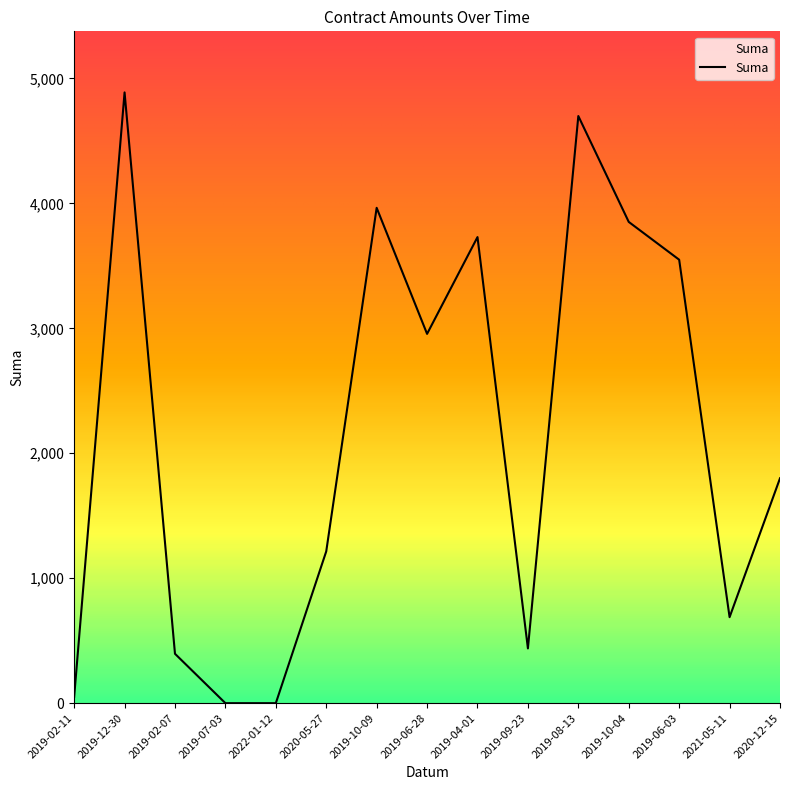

The chart shows a value of 3852.0 at 2019-10-04. True or false?

True